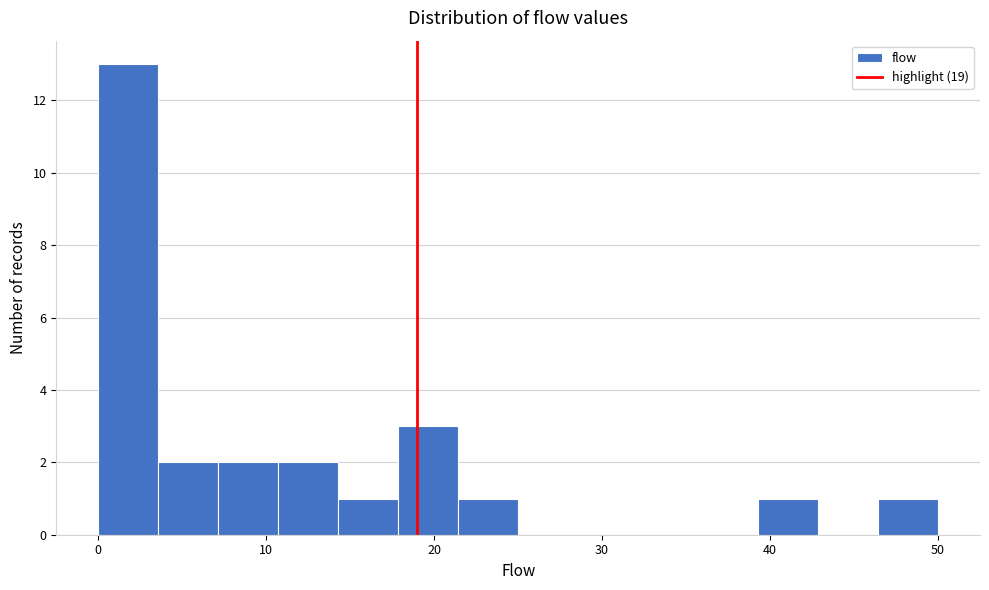

Around what value on the x-axis is the tallest bar? Give the approximate position of its centre, as read against the axis.

2